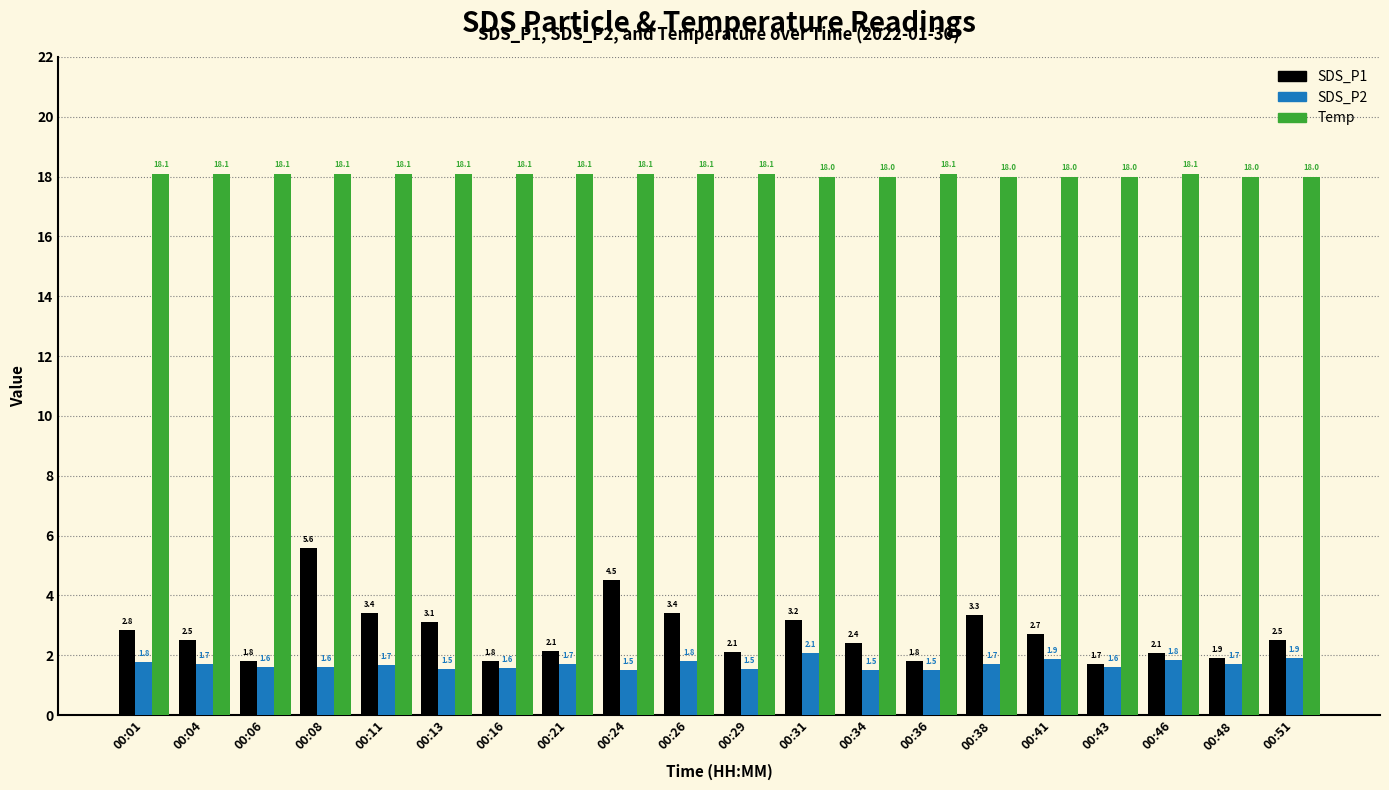

What is the sum of the Temp values at 00:08 and 00:38?

36.1